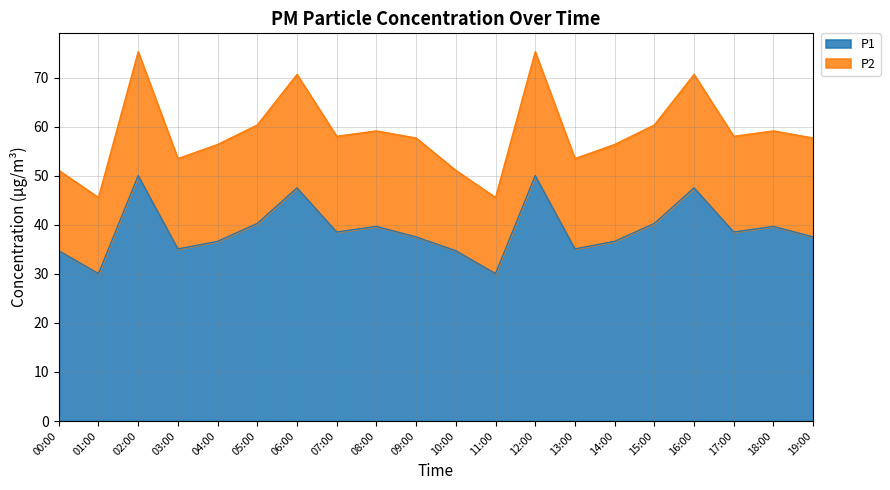

True or false: P1 has a value of 37.5 at 09:00.

True